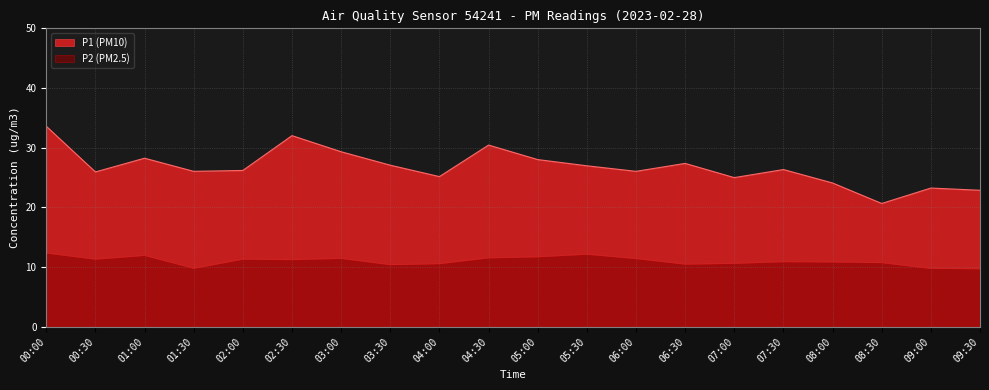

At which category is the sum across all series the highest?

00:00